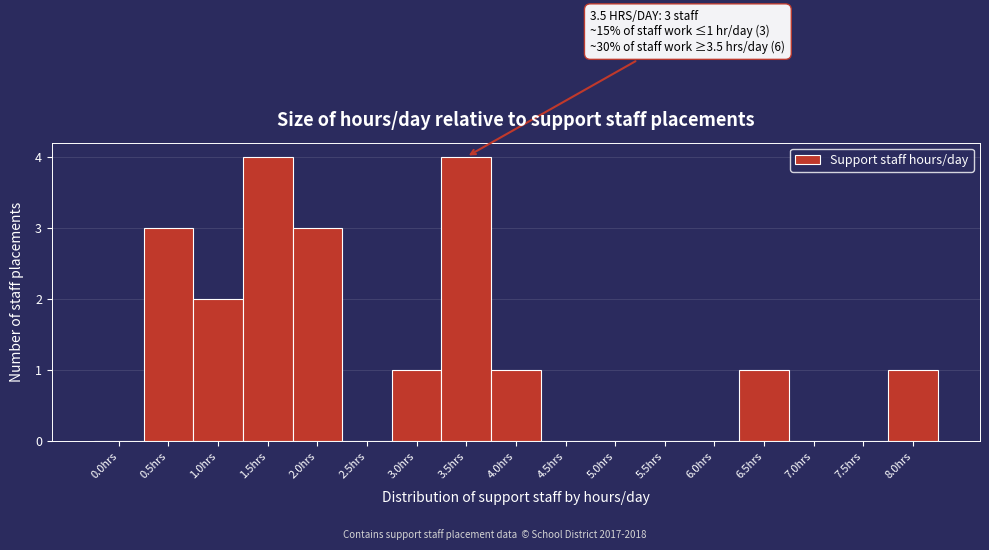

Reading left to right, transcribe all the data shown in this chart.

0.0hrs=0	0.5hrs=3	1.0hrs=2	1.5hrs=4	2.0hrs=3	2.5hrs=0	3.0hrs=1	3.5hrs=4	4.0hrs=1	4.5hrs=0	5.0hrs=0	5.5hrs=0	6.0hrs=0	6.5hrs=1	7.0hrs=0	7.5hrs=0	8.0hrs=1